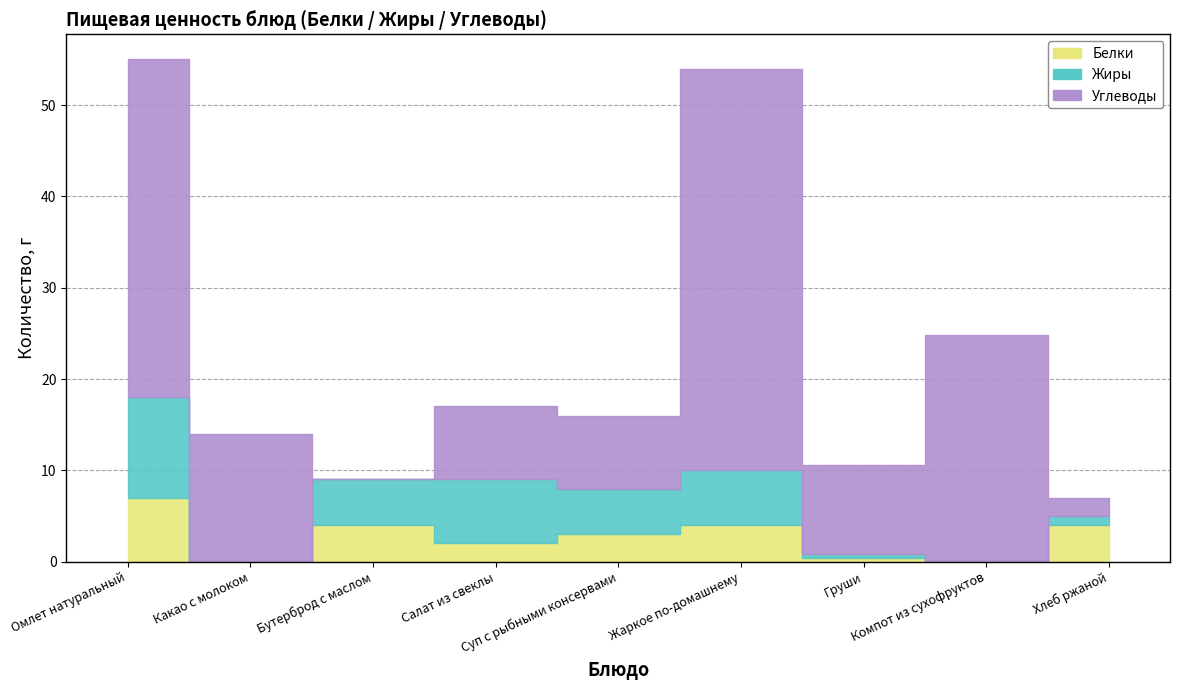

In Углеводы, how many points are lower than both neighbors (excluding endpoints)?

2